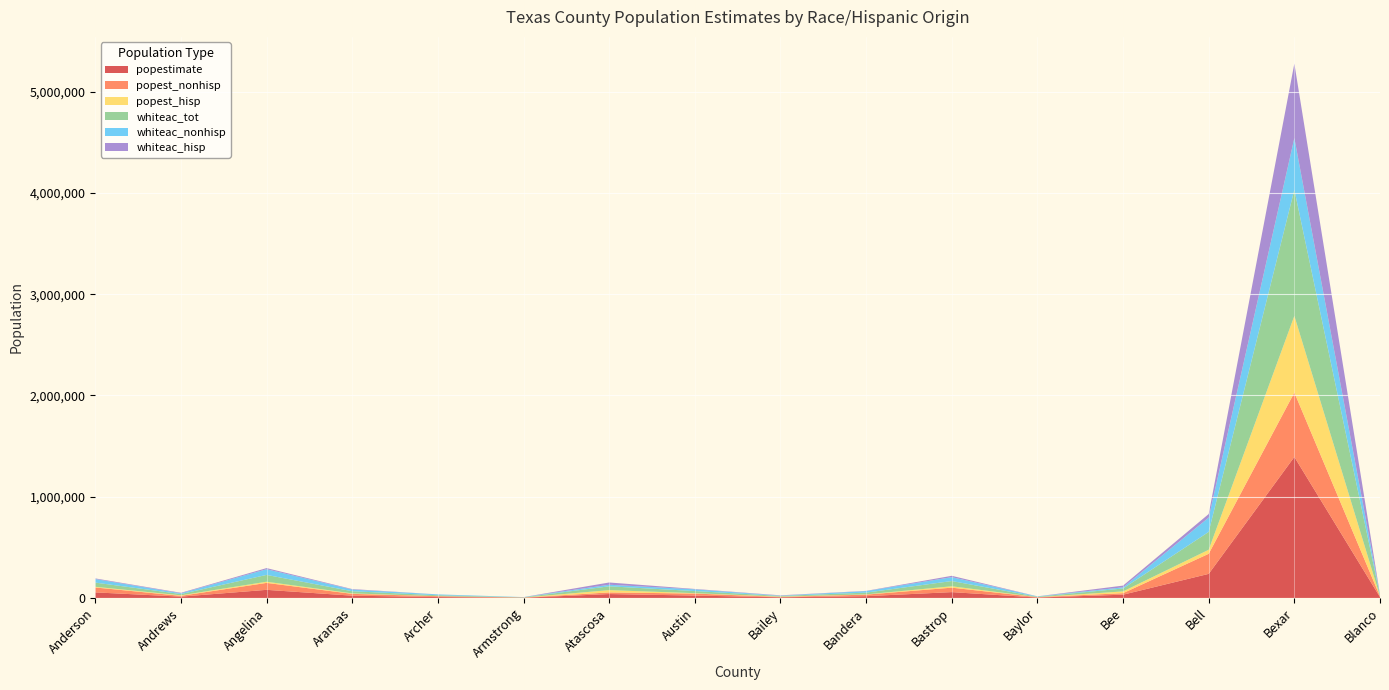

Reading left to right, transcribe all the data shown in this chart.

popestimate: 55109	13004	80130	22497	8854	2148	38628	23590	6594	17645	57733	4093	32359	237974	1392931	8418
popest_nonhisp: 48404	7802	68634	17926	8423	2032	16008	19785	3475	15261	43888	3711	14909	198273	635898	7128
popest_hisp: 6705	5202	11496	4571	431	116	22620	3805	3119	2384	13845	382	17450	39701	757033	1290
whiteac_tot: 41368	12538	67306	21335	8771	2126	37757	20858	6415	17342	51617	3901	28643	176568	1245960	8282
whiteac_nonhisp: 35091	7449	56182	16861	8352	2021	15544	17147	3370	15035	38354	3533	11529	141052	510755	7024
whiteac_hisp: 6277	5089	11124	4474	419	105	22213	3711	3045	2307	13263	368	17114	35516	735205	1258